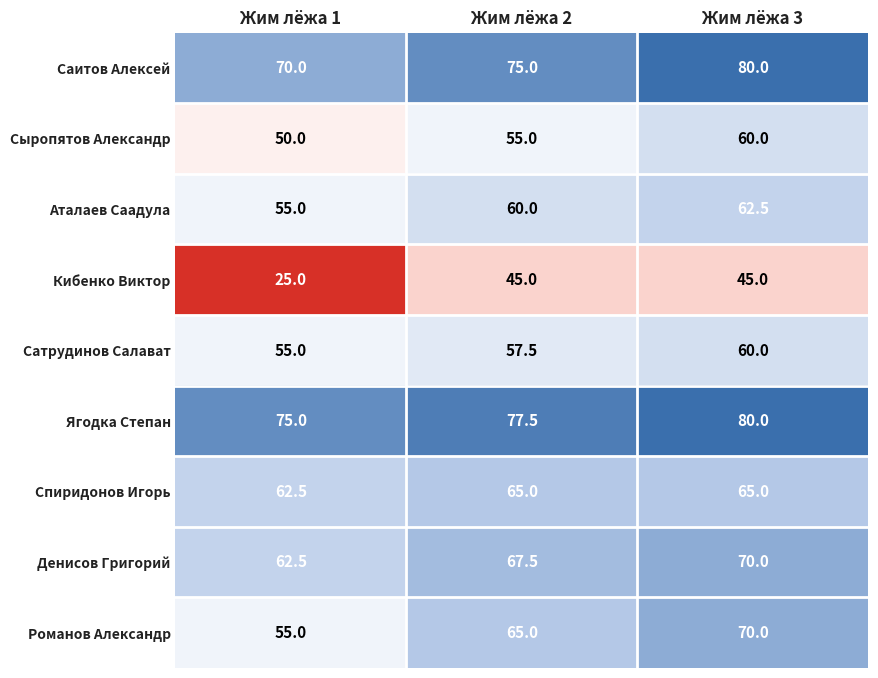

What is the total value across all series at Жим лёжа 3?

592.5